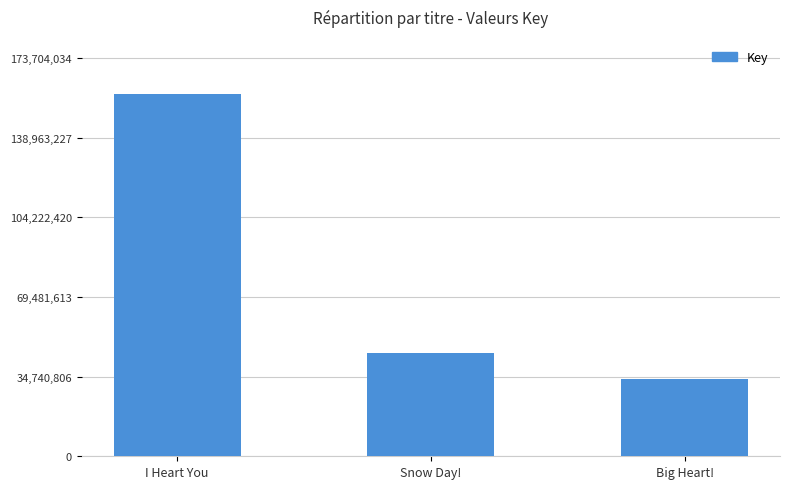

Rank the categories by value from highest to lowest.

I Heart You, Snow Day!, Big Heart!